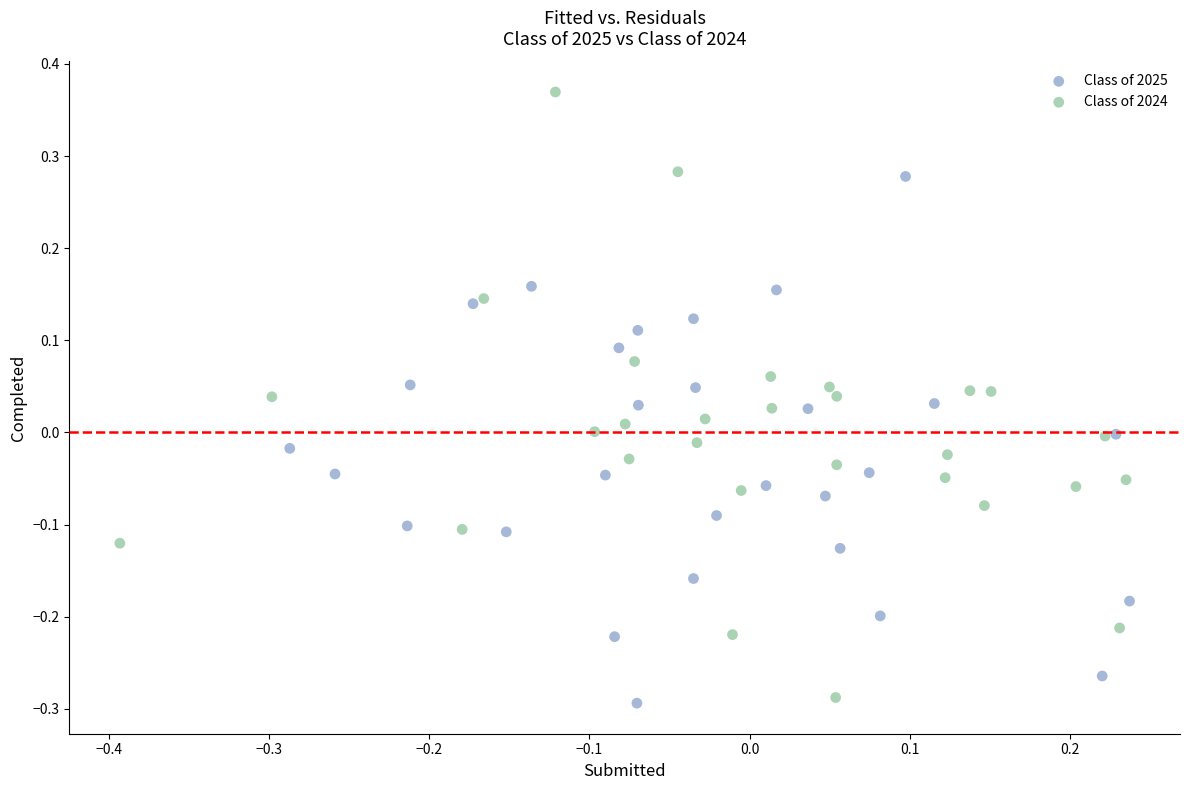

Which series has the largest Y range (max minus min)?

Class of 2024